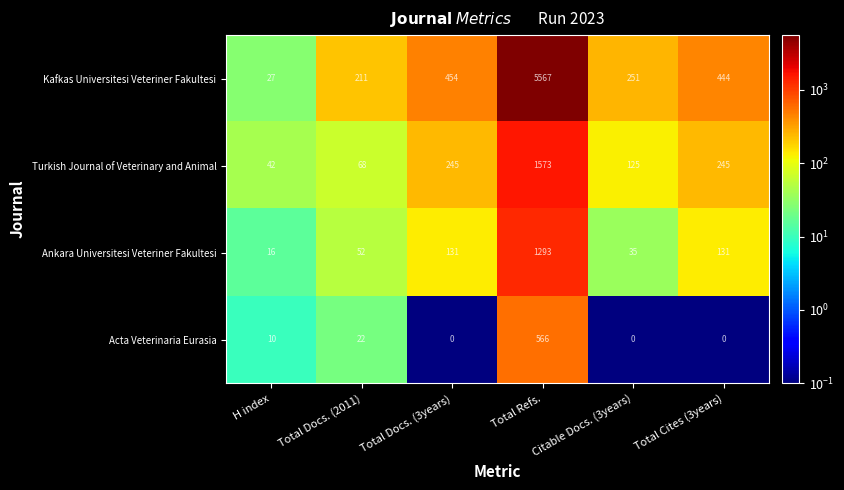

What is the spread (max minus min) of values at Total Cites (3years)?

444